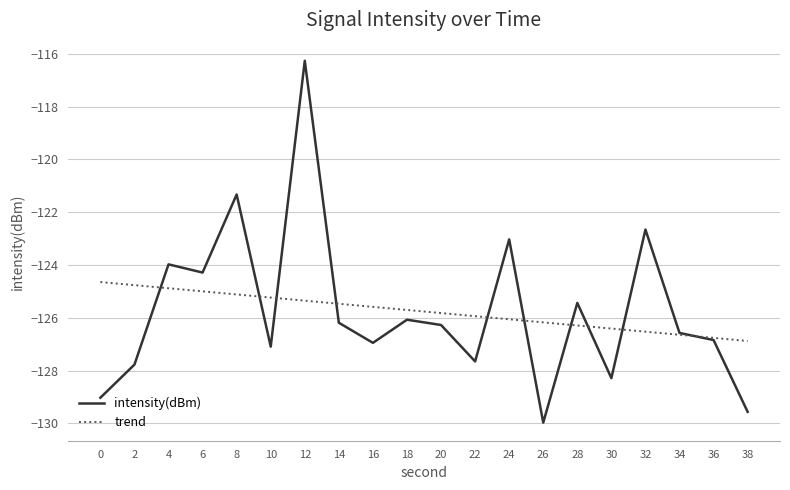

Where is the data nearest to the value -123?

24